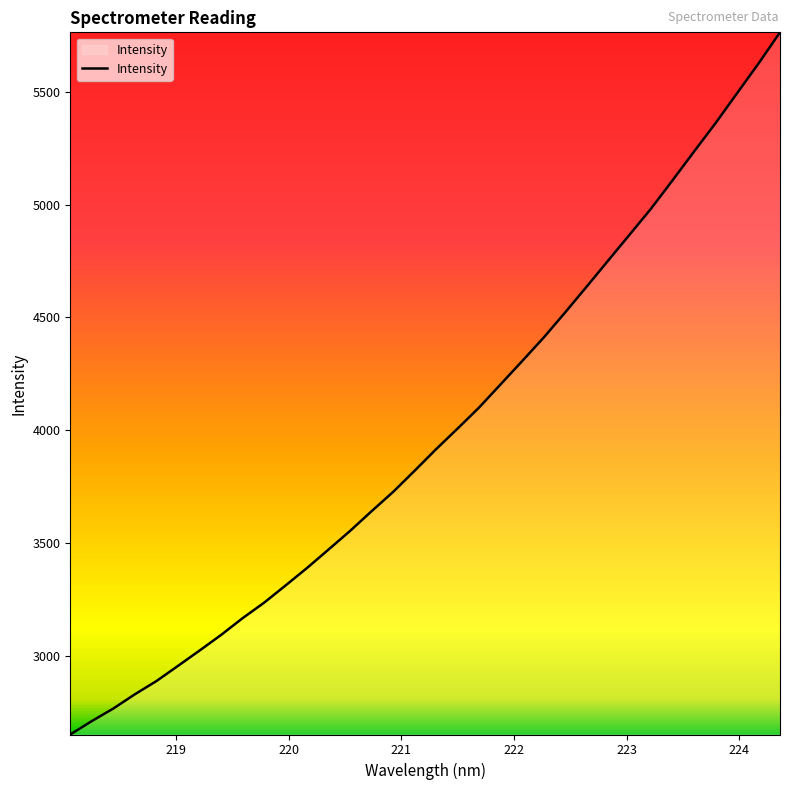

What is the minimum value shown in the chart?

2651.1